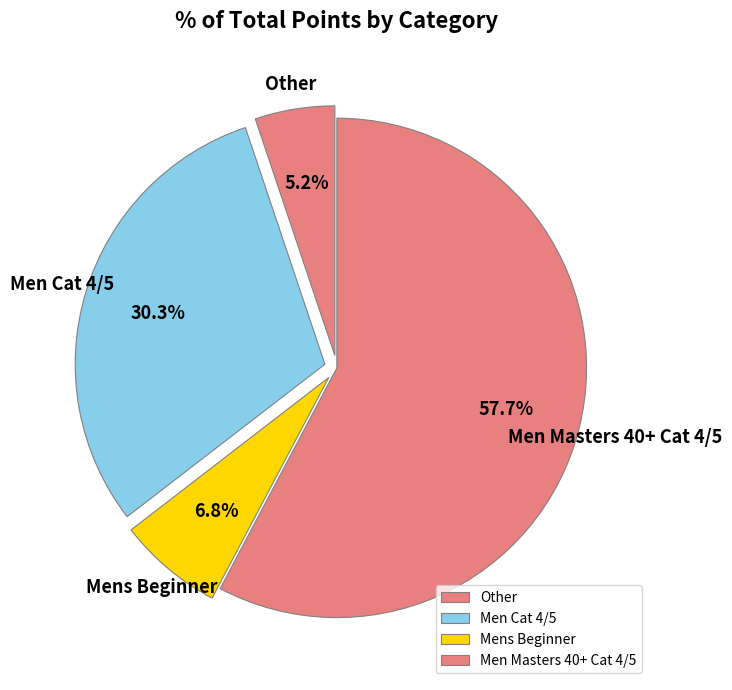

Is the sum of Men Cat 4/5 and Men Masters 40+ Cat 4/5 greater than half?

Yes